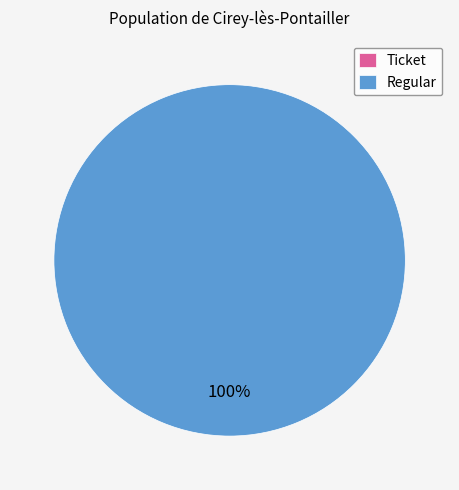

Combined, what portion of the pie is Regular and Ticket?

100.0%